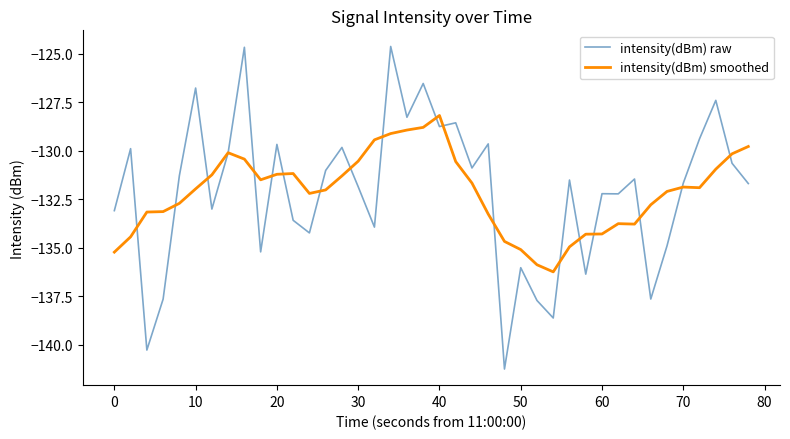

Which series has the widest spread of values?

intensity(dBm) raw